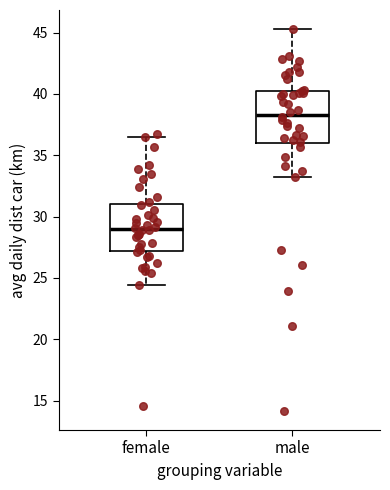

Which box has the highest median line?

male